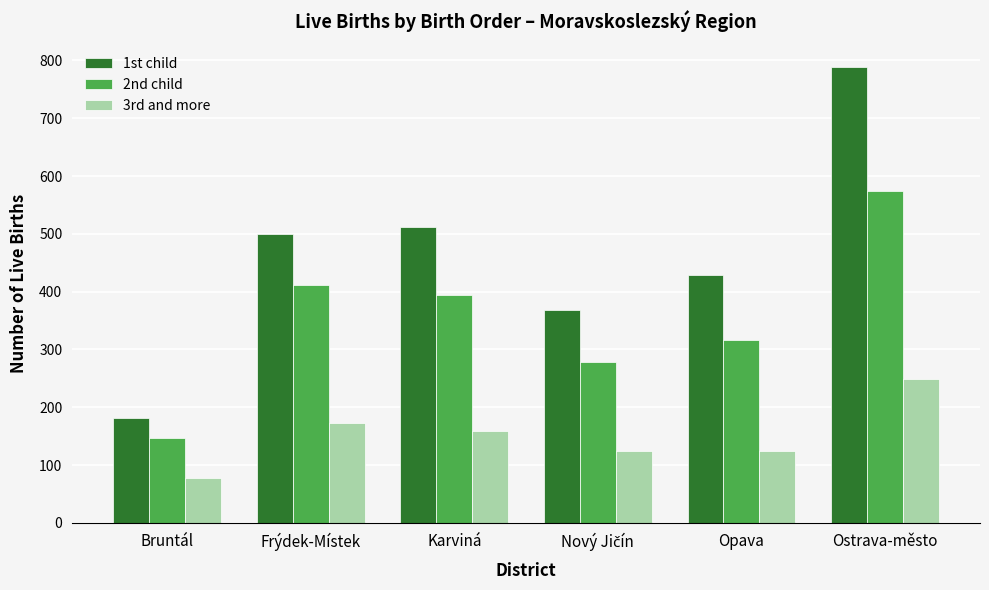

What is the value of the 1st child bar at the 6th from the left?

788